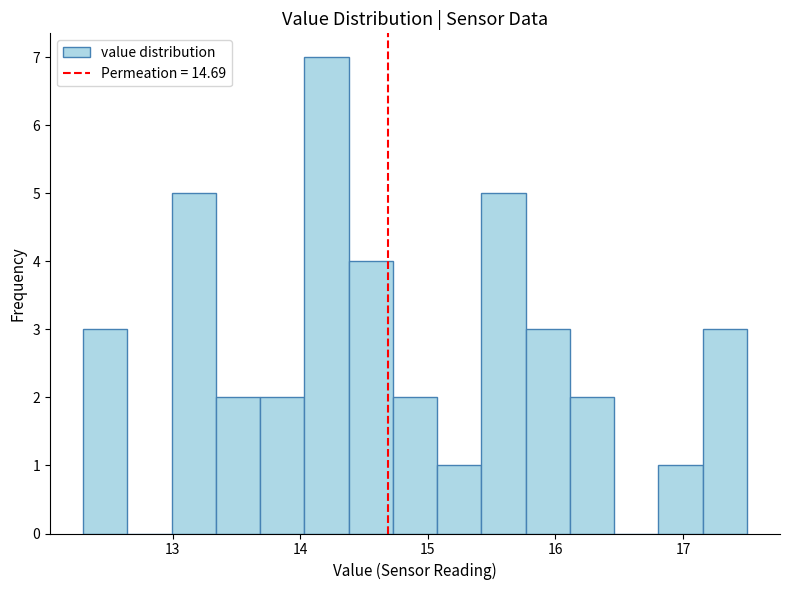

Read against the x-axis, roughly where is the centre of the tallest bar?

14.2